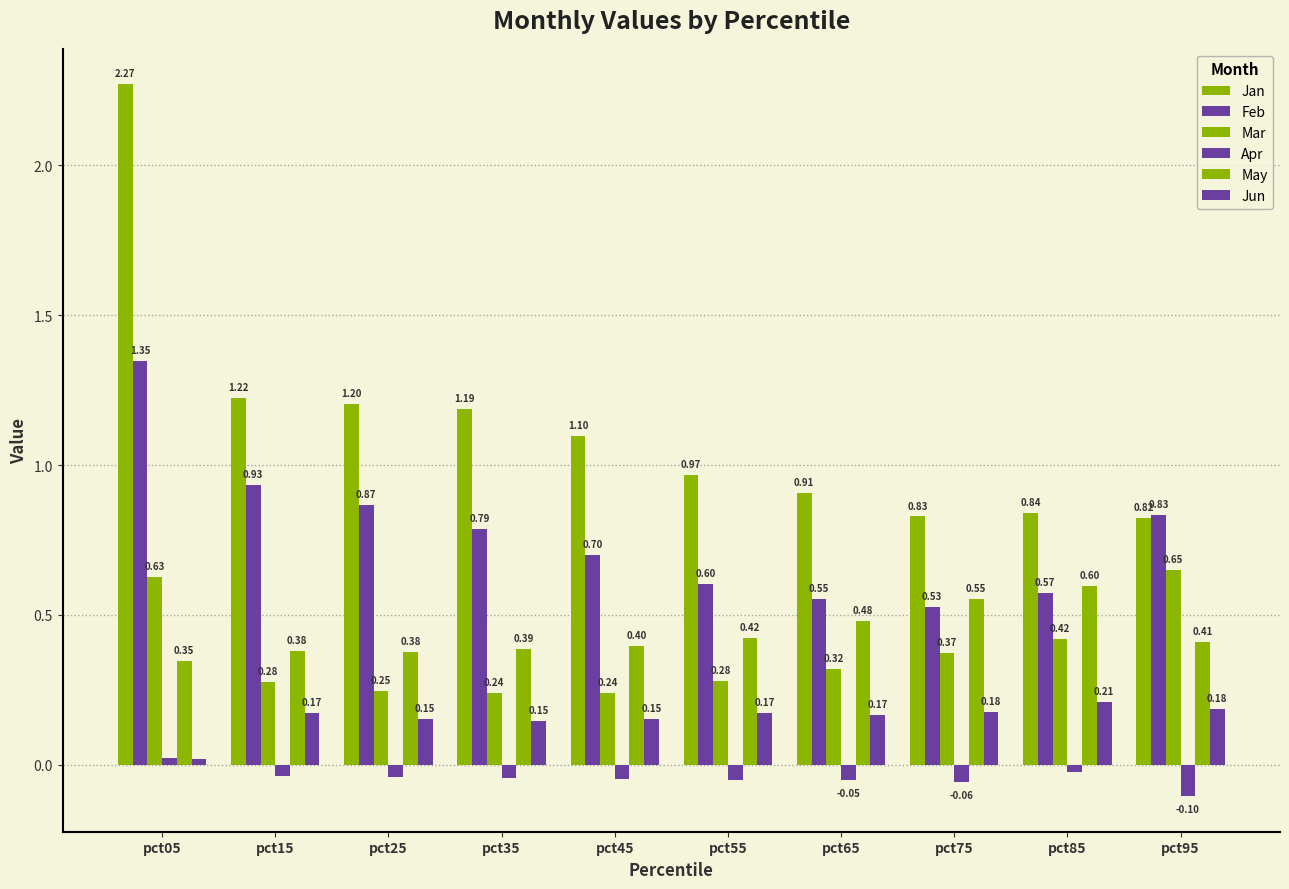

How many data points in Jan are less than 1?

5